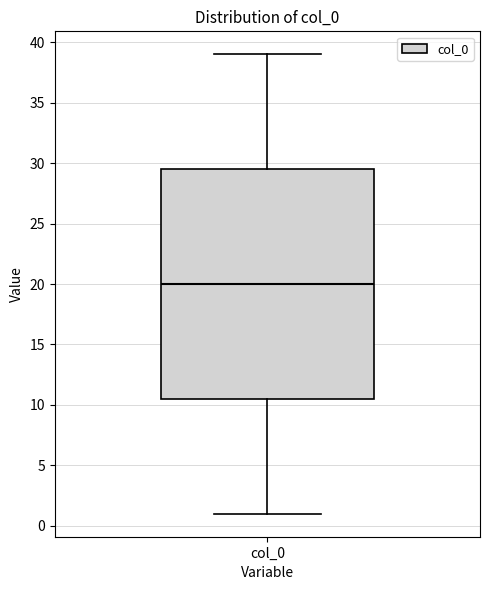

Where does the upper whisker of the box for col_0 end on the y-axis? The values are not printed on the chart, so give them approximately, as read against the axis.

39.0